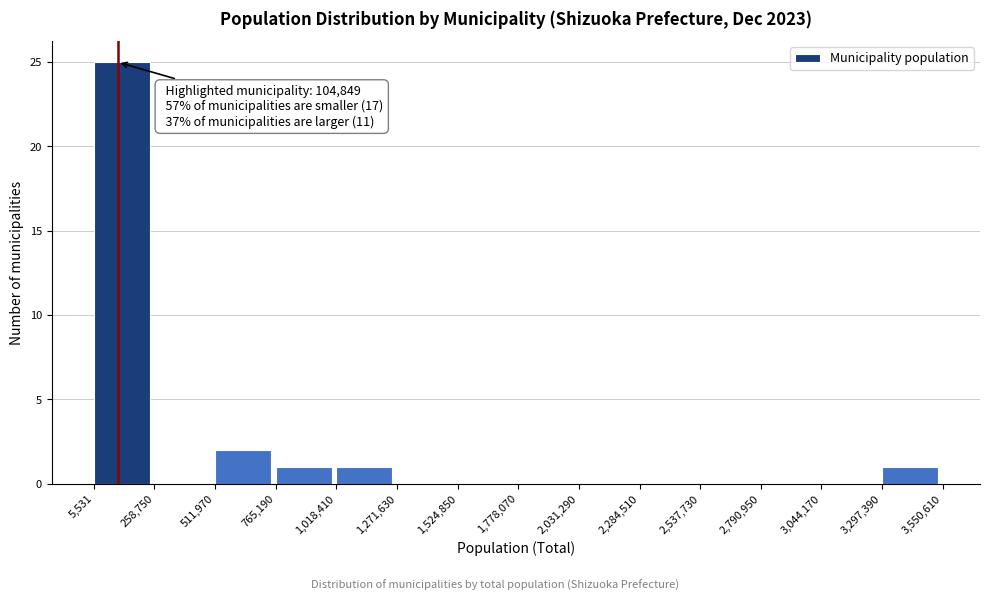

Which range on the x-axis has the tallest bar?

5,531 to 258,750